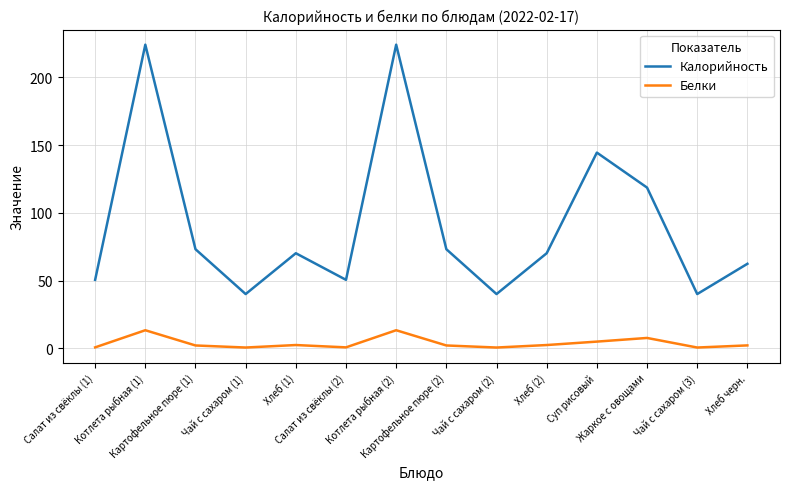

Where is the first local maximum for Белки?

Котлета рыбная (1)